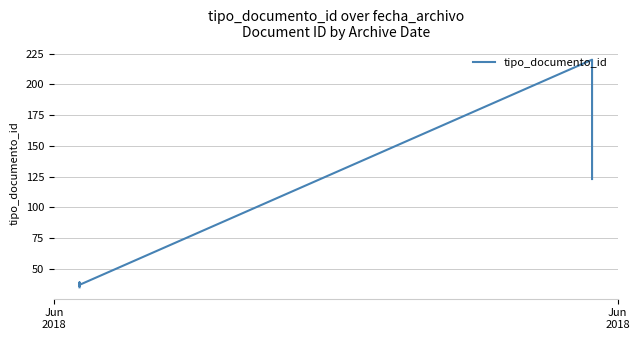

The chart shows a value of 335 at 5. True or false?

False